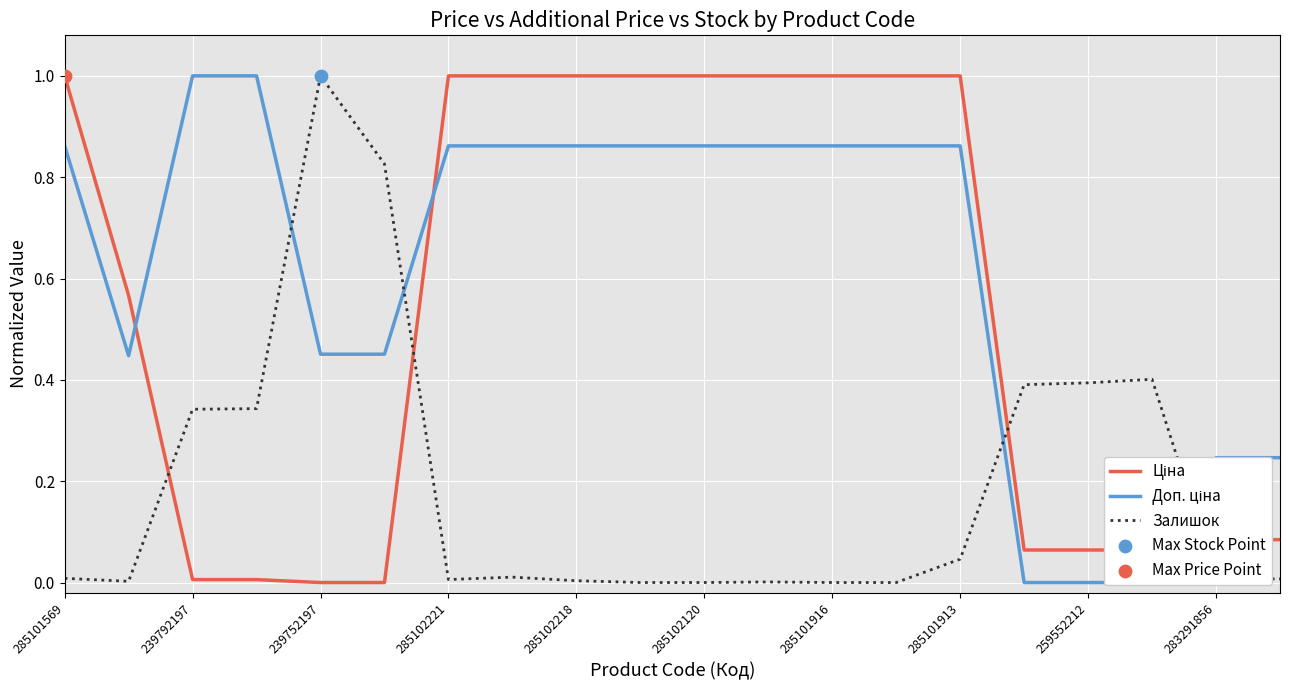

At how many categories does at least one series exceed 0?

20